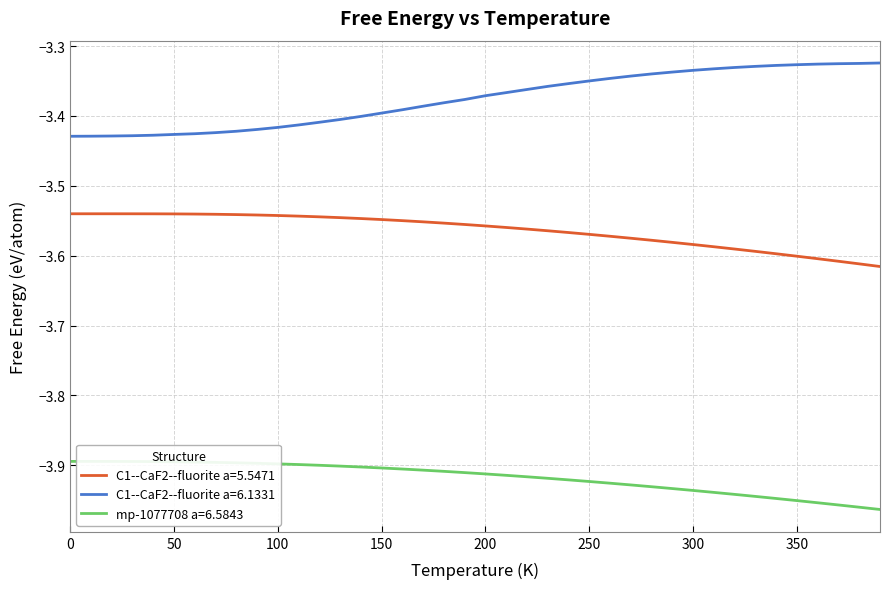

Which series has the largest total across all categories?

C1--CaF2--fluorite a=6.1331